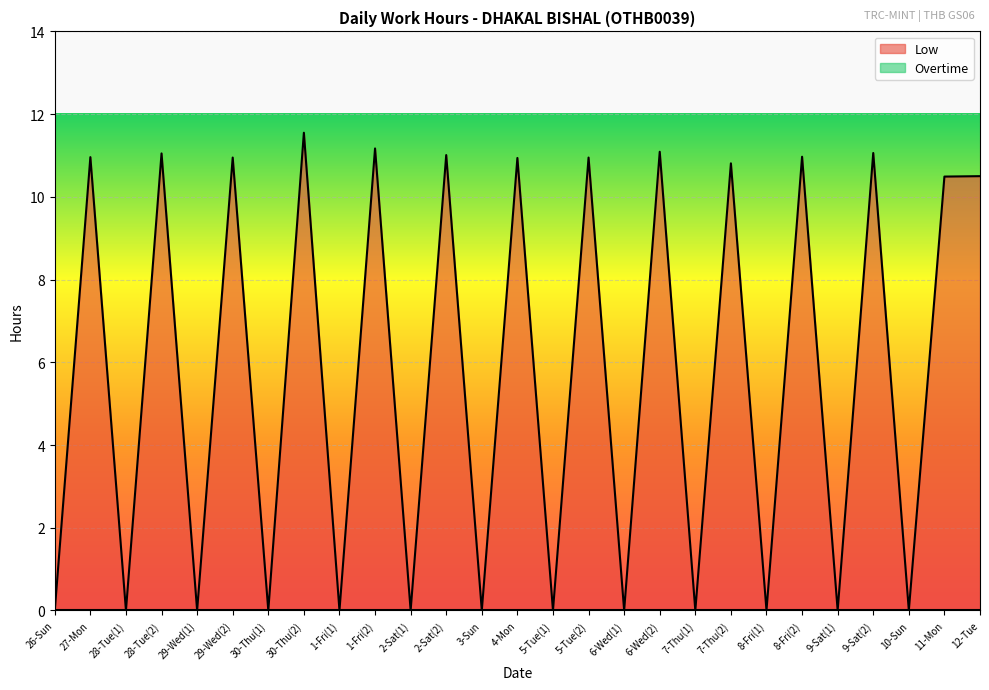

List the labels in order of value, largest first.

30-Thu(2), 1-Fri(2), 6-Wed(2), 9-Sat(2), 28-Tue(2), 2-Sat(2), 8-Fri(2), 27-Mon, 29-Wed(2), 5-Tue(2), 4-Mon, 7-Thu(2), 12-Tue, 11-Mon, 26-Sun, 28-Tue(1), 29-Wed(1), 30-Thu(1), 1-Fri(1), 2-Sat(1), 3-Sun, 5-Tue(1), 6-Wed(1), 7-Thu(1), 8-Fri(1), 9-Sat(1), 10-Sun